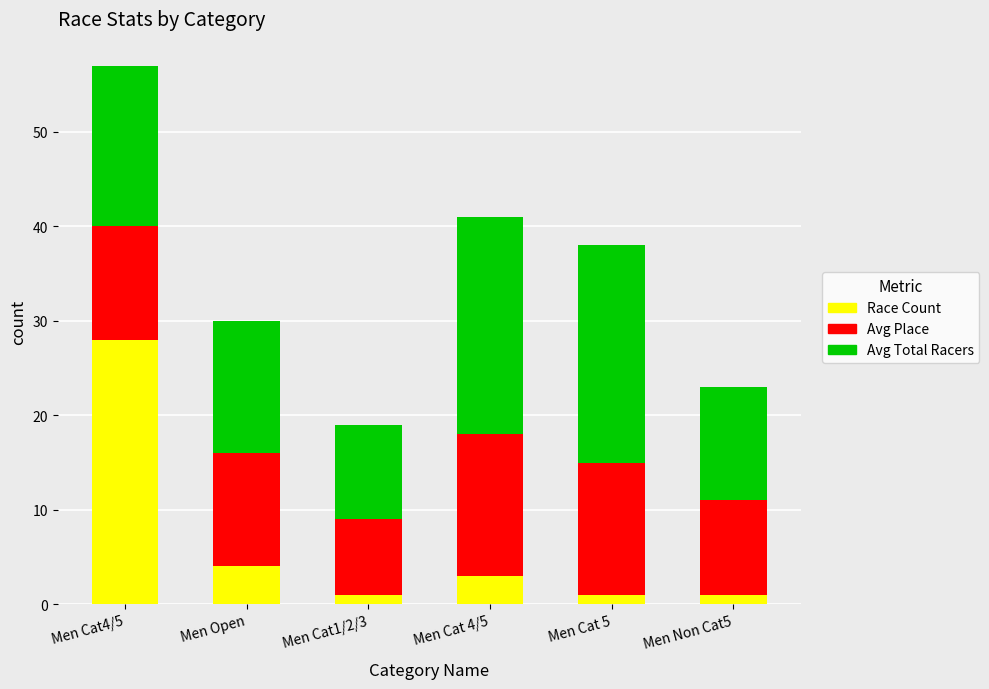

What is the highest value of the Race Count series?

28